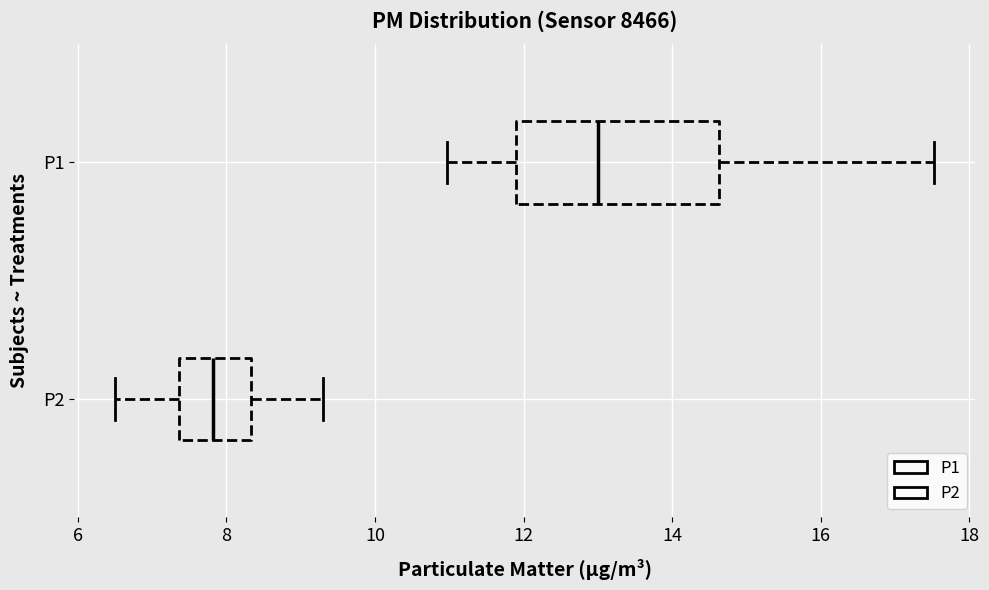

Which box is the widest, from its left edge to its right edge?

P1